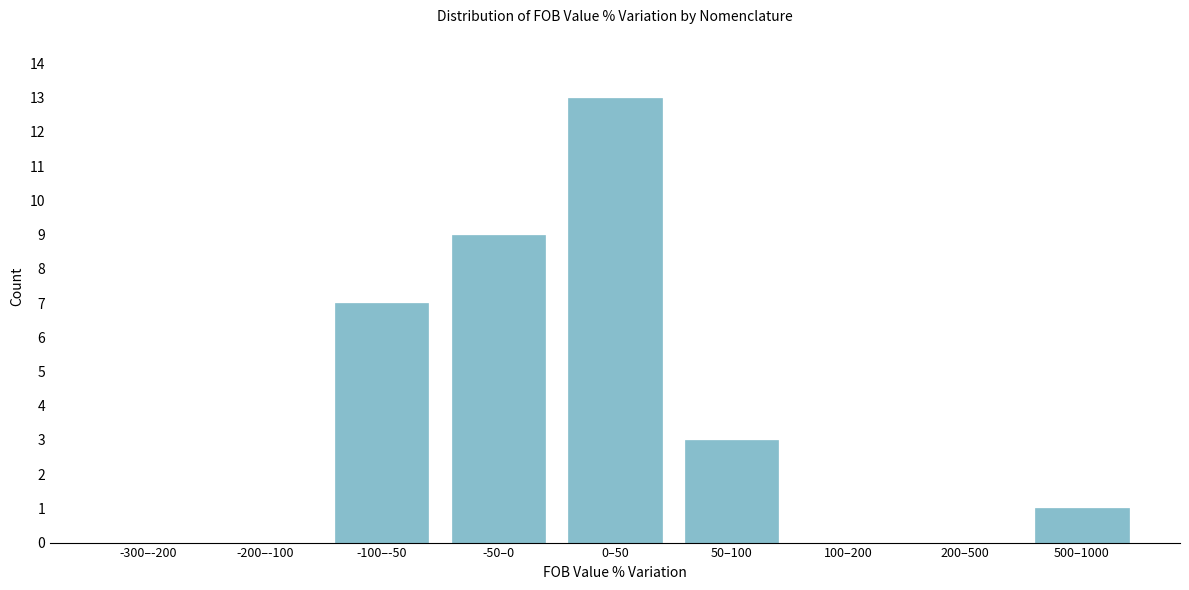

Reading right to left, list all the values displayed in this chart.

500–1000=1	200–500=0	100–200=0	50–100=3	0–50=13	-50–0=9	-100–-50=7	-200–-100=0	-300–-200=0